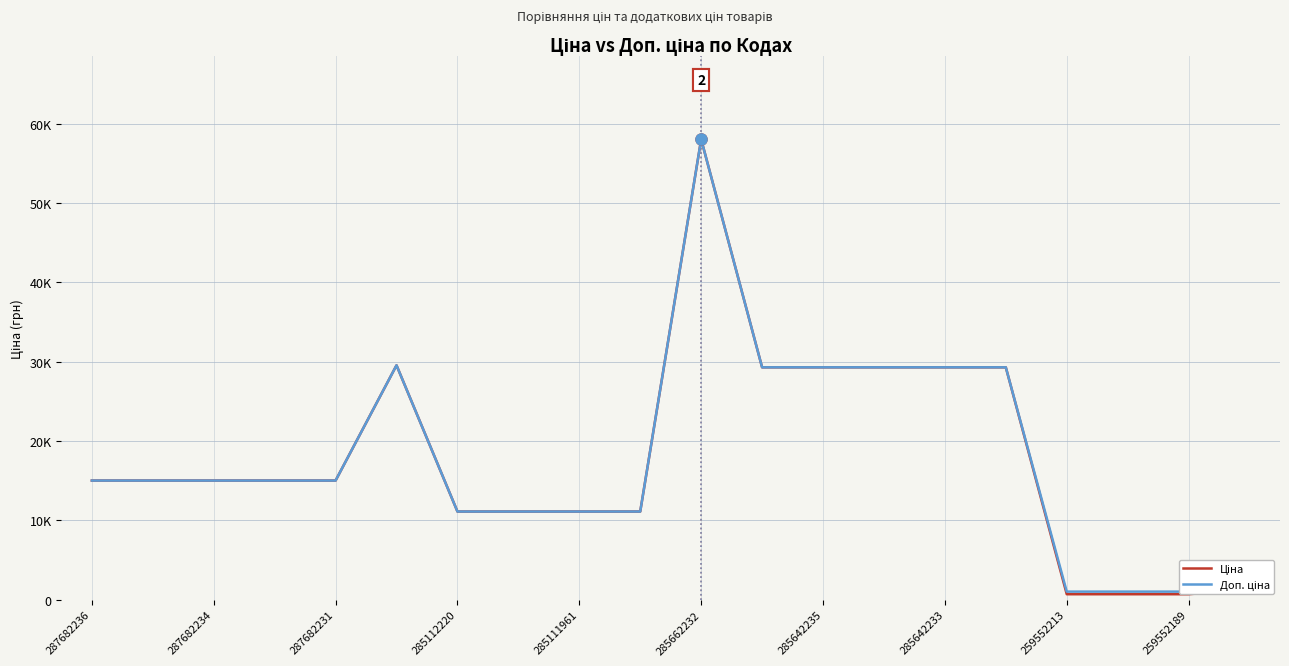

Read the Доп. ціна value at 287682234.

15019.2